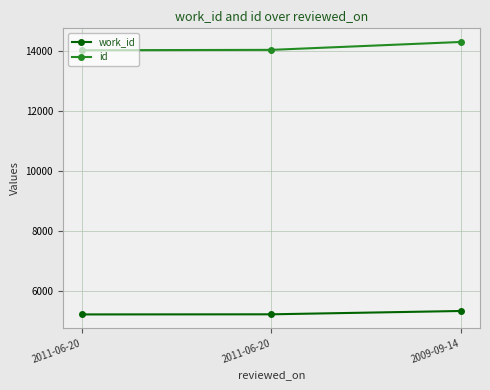

Is this an area chart (filled region under the line)?

No